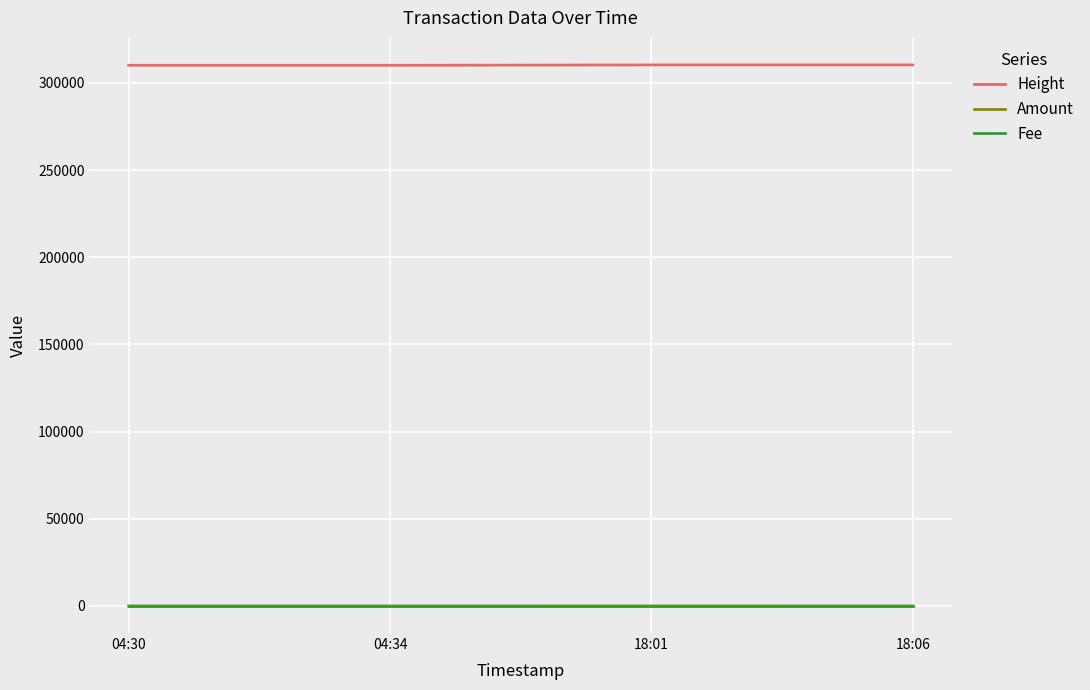

What is the maximum value shown in the chart?

310256